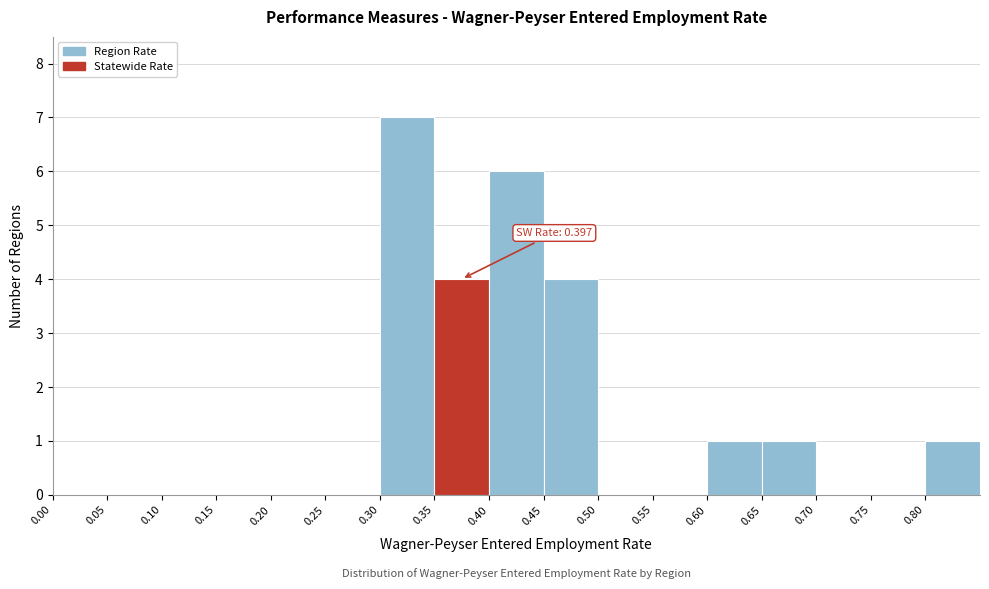

Which range on the x-axis has the tallest bar?

0.30 to 0.35